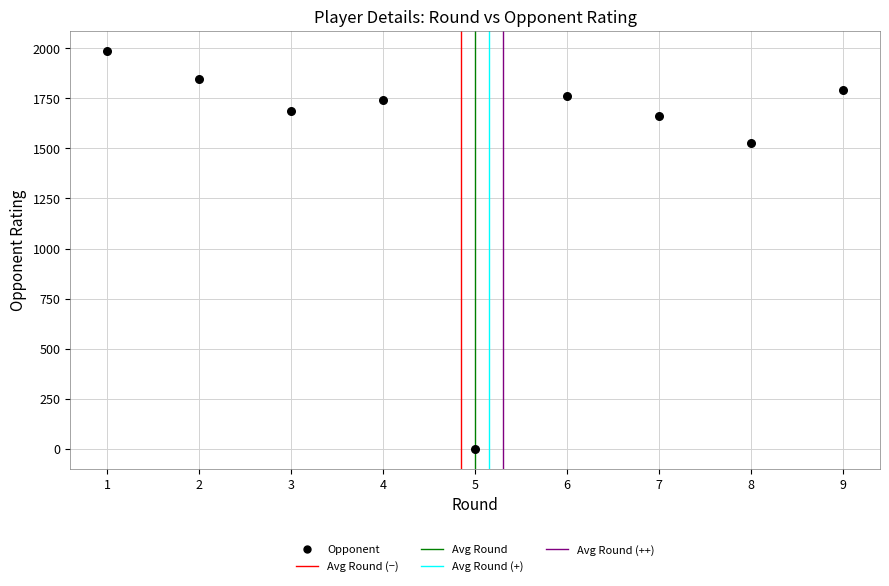

What is the average X value?

5